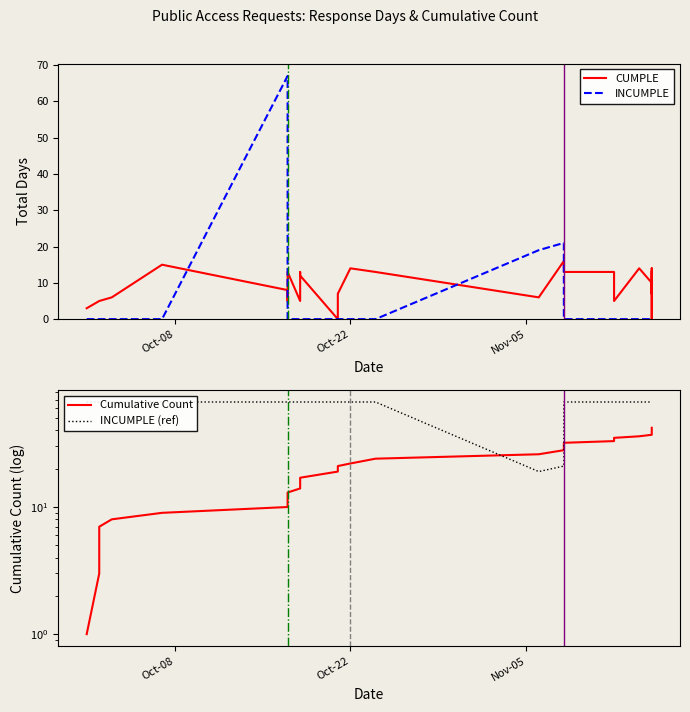

Count the number of categories in the chart.

30